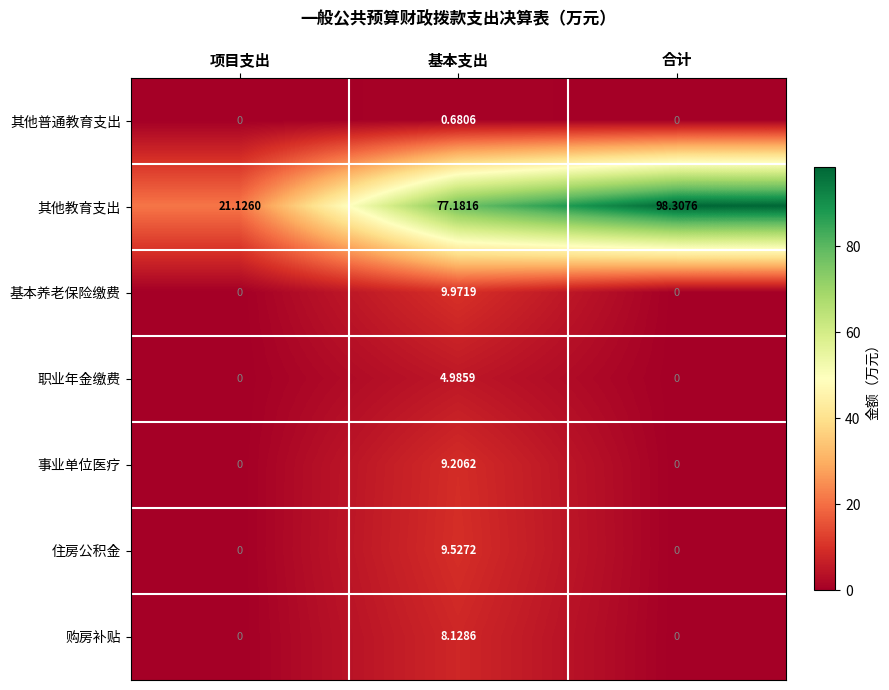

At which category is the sum across all series the highest?

基本支出